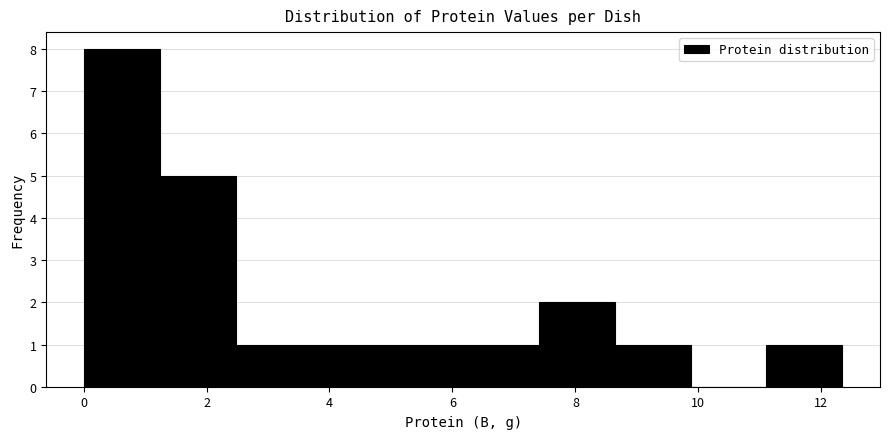

Reading left to right, transcribe this chart: for each bar, give the range it covers on the x-axis and its height. Neither the bar edges nor the heights are printed on the chart, so give them approximately, as read against the axes.

0.0 to 1.2: 8
1.2 to 2.4: 5
2.4 to 3.8: 1
3.8 to 5.0: 1
5.0 to 6.2: 1
6.2 to 7.4: 1
7.4 to 8.6: 2
8.6 to 9.8: 1
9.8 to 11.2: 0
11.2 to 12.4: 1